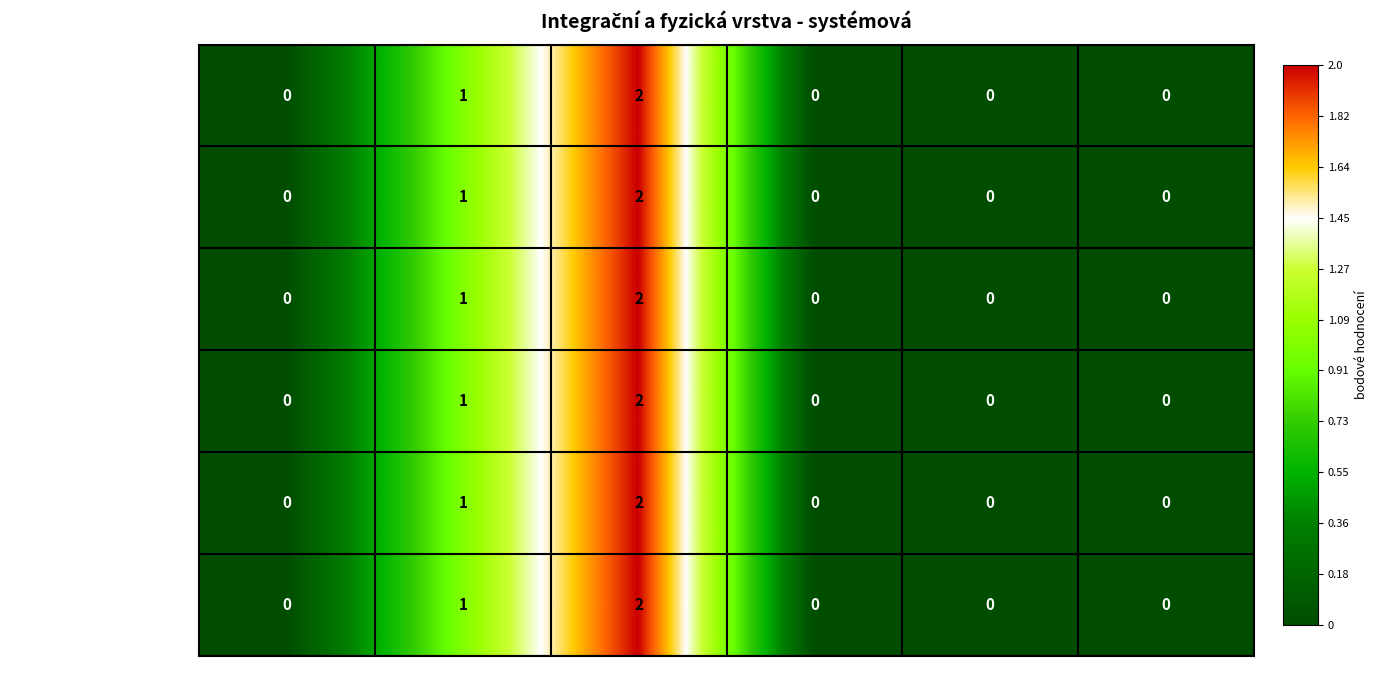

What is the sum of all 5.6 Fyzicka integrace values?

3